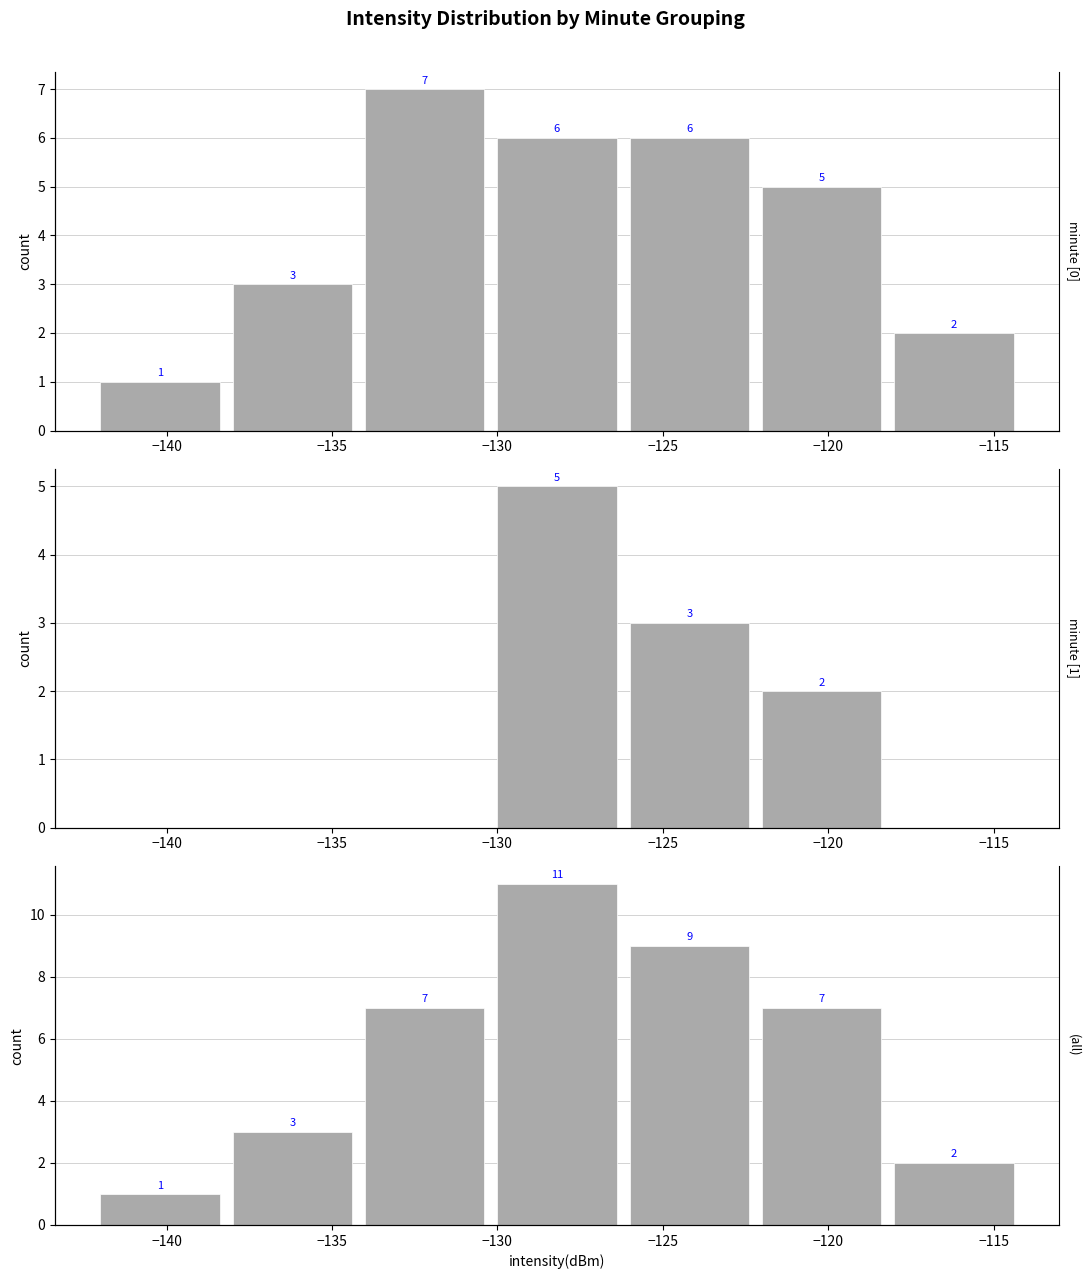

Which series changed the most between −130 and −125?

minute 1